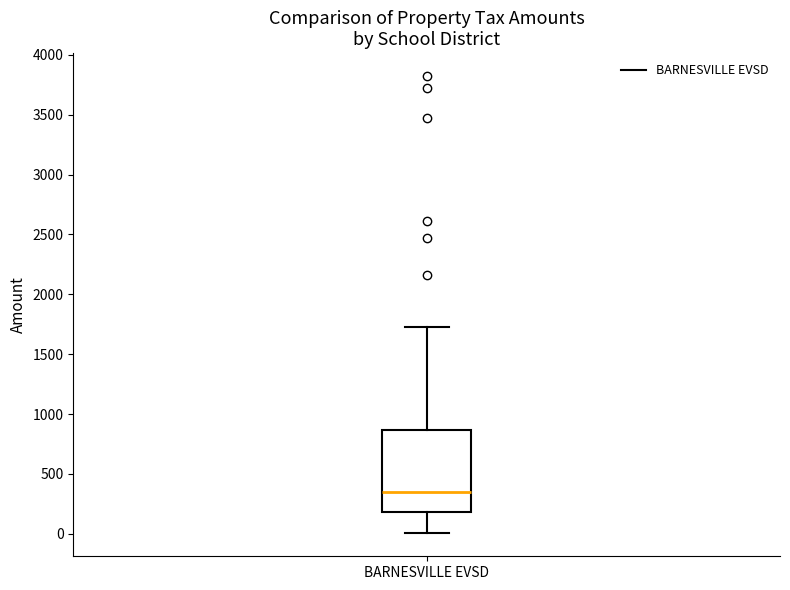

Where does the upper whisker of the box for BARNESVILLE EVSD end on the y-axis? The values are not printed on the chart, so give them approximately, as read against the axis.

1700